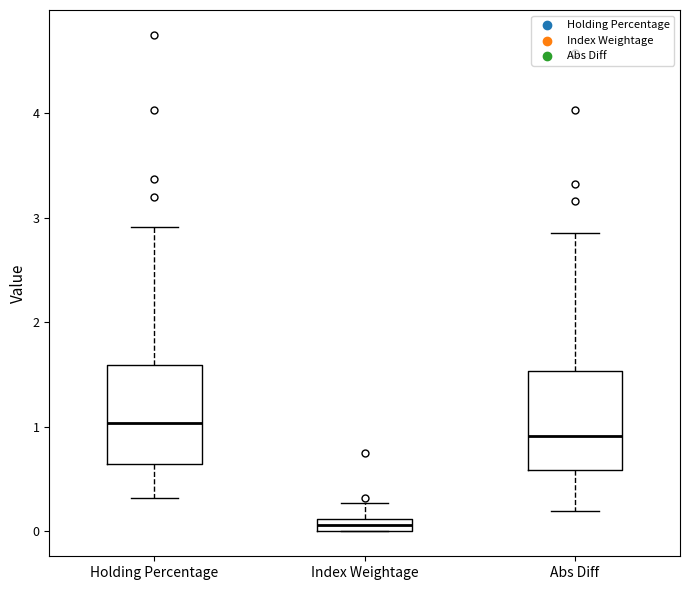

Which box has the lowest median line?

Index Weightage